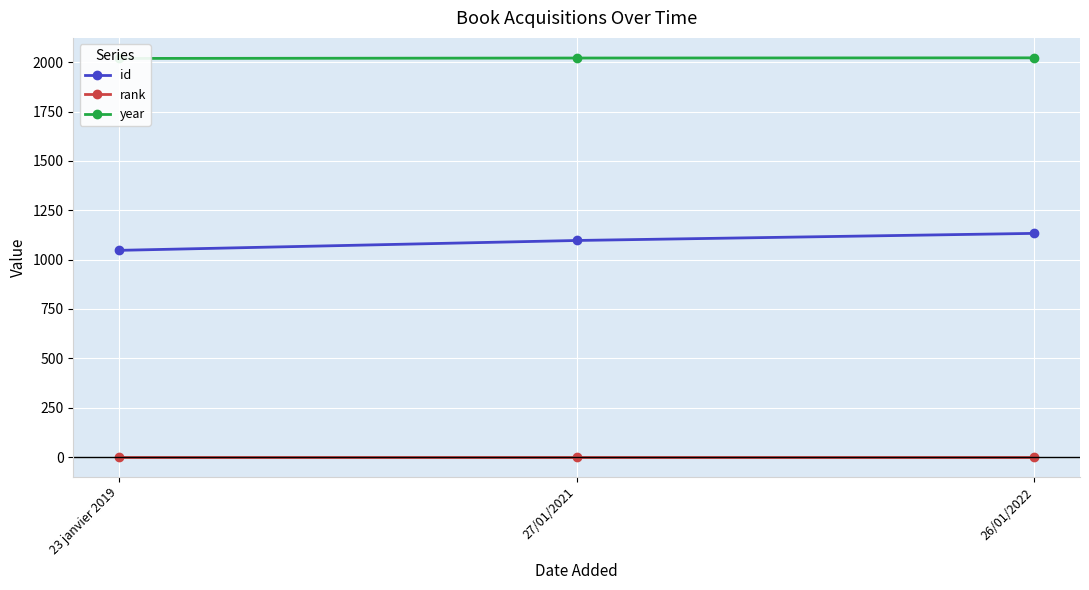

What is the sum of the rank values at 27/01/2021 and 26/01/2022?

2